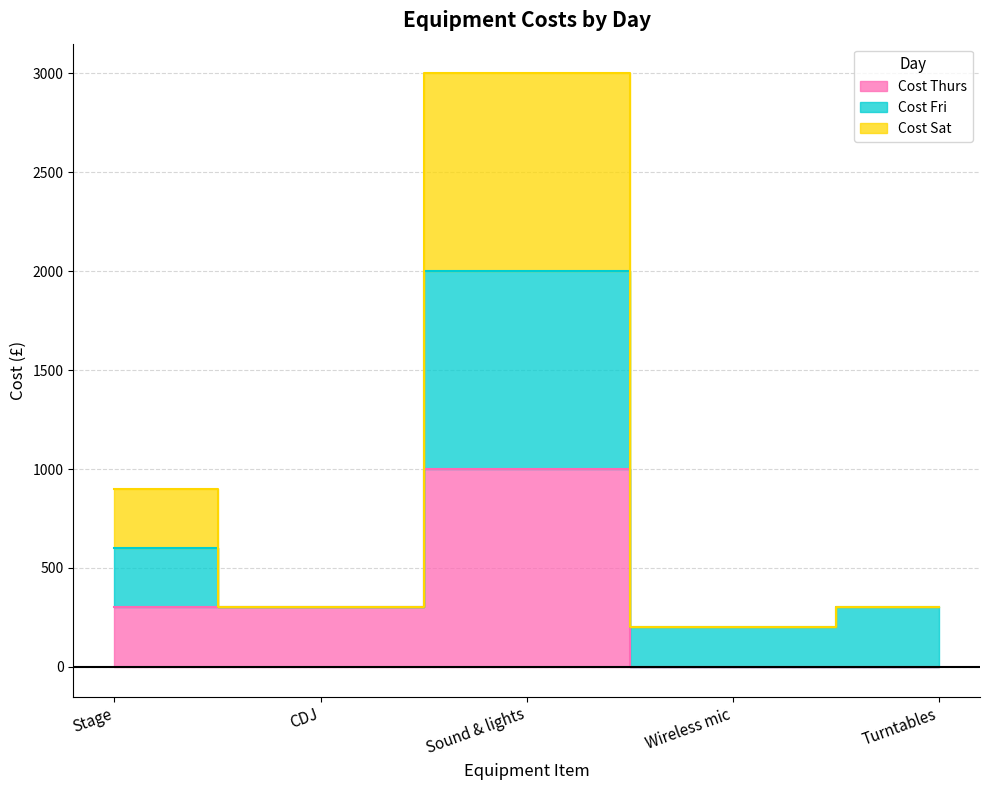

Which series has the largest range (max minus min)?

Cost Sat